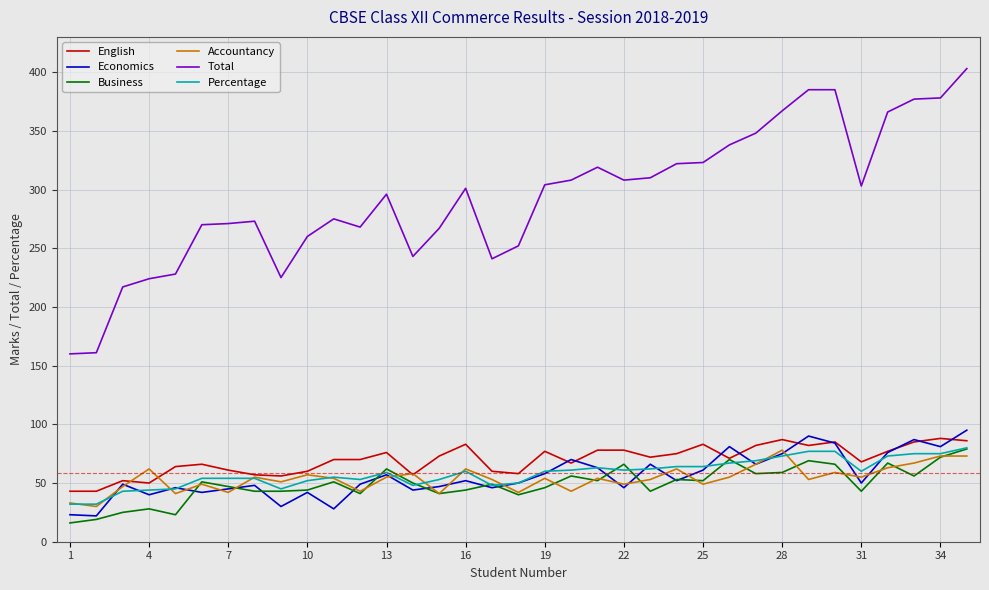

Which series has the largest range (max minus min)?

Total